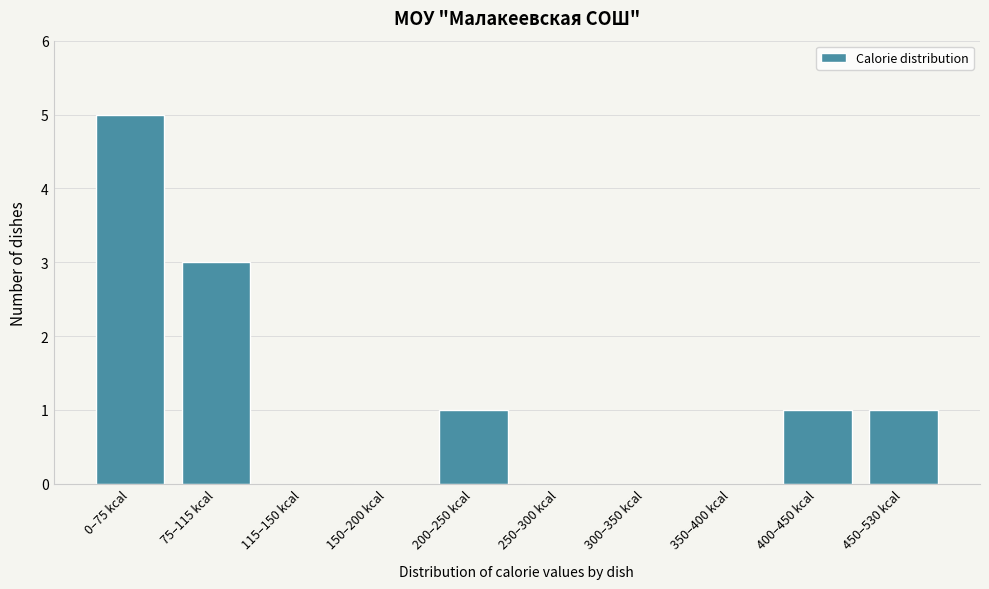

Reading left to right, what are all the values shown in this chart?

0–75 kcal=5	75–115 kcal=3	115–150 kcal=0	150–200 kcal=0	200–250 kcal=1	250–300 kcal=0	300–350 kcal=0	350–400 kcal=0	400–450 kcal=1	450–530 kcal=1